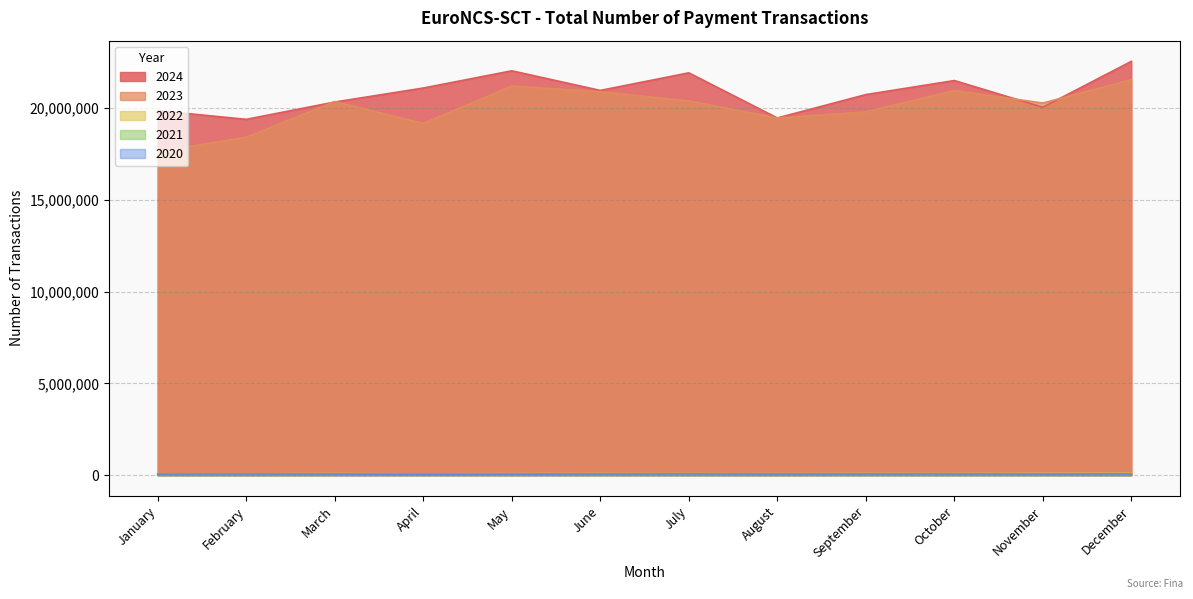

Rank the categories by 2020 value from highest to lowest.

July, October, December, September, November, June, February, January, March, August, May, April